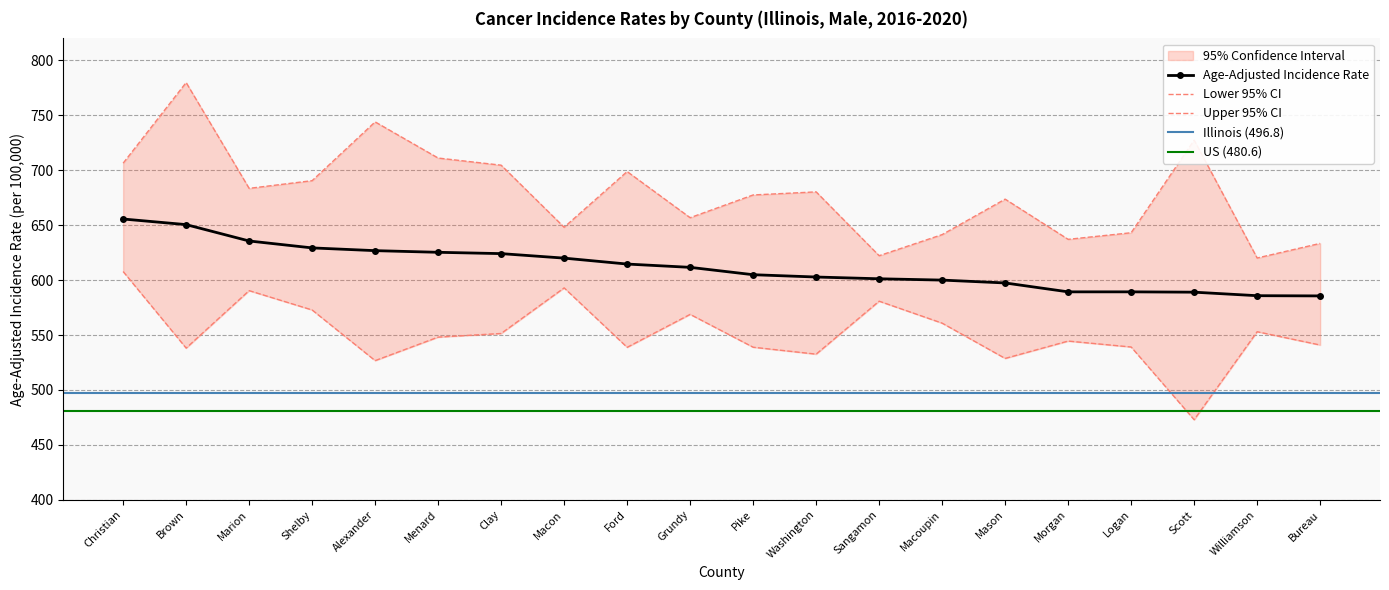

What is the value of the Age-Adjusted Incidence Rate point at the 17th from the left?

589.3